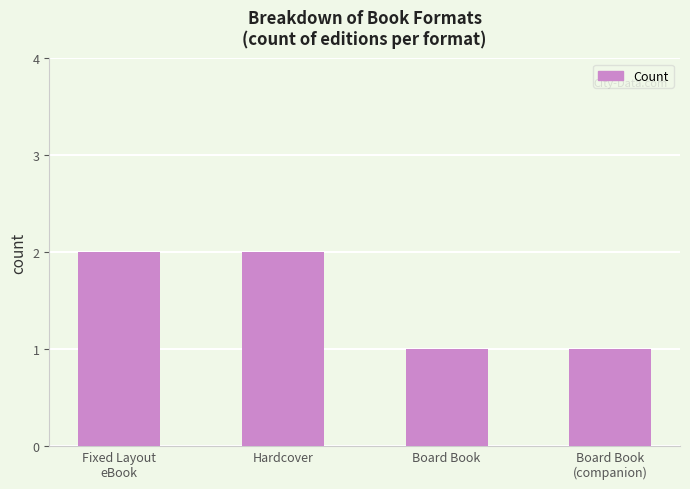

The chart shows a value of 2 at Hardcover. True or false?

True